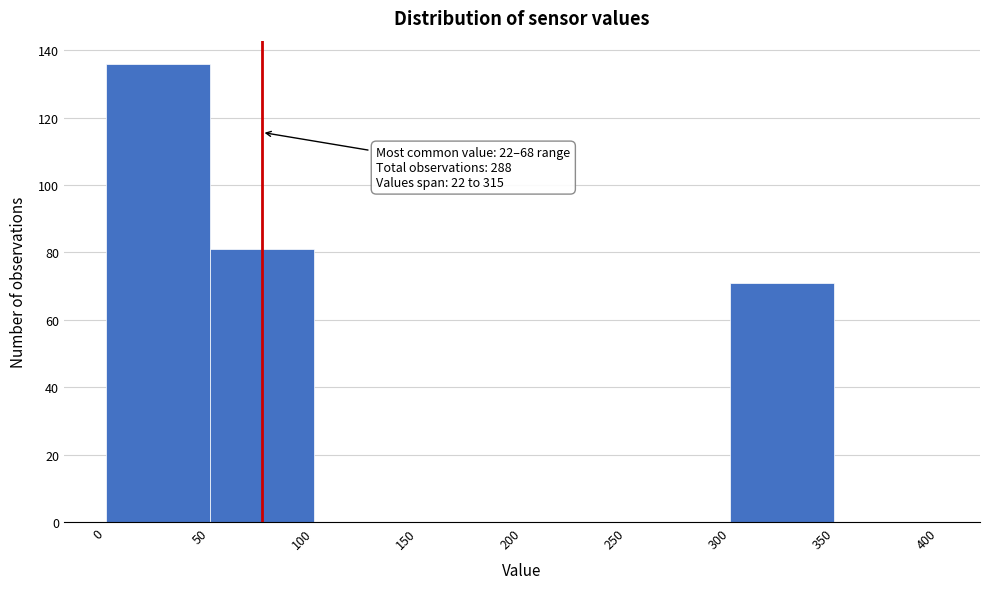

Over which range of the x-axis is the bar tallest?

0 to 50